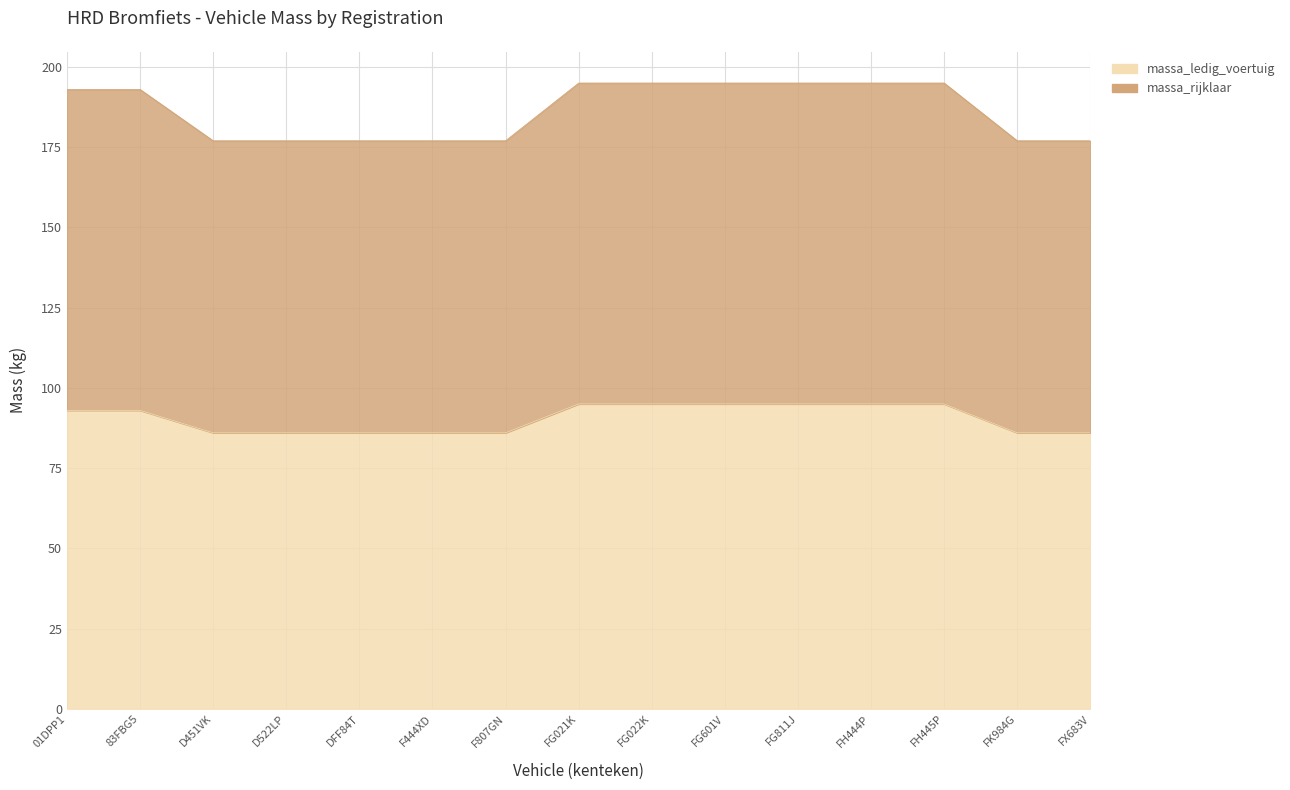

What is the average value of the massa_rijklaar series?

186